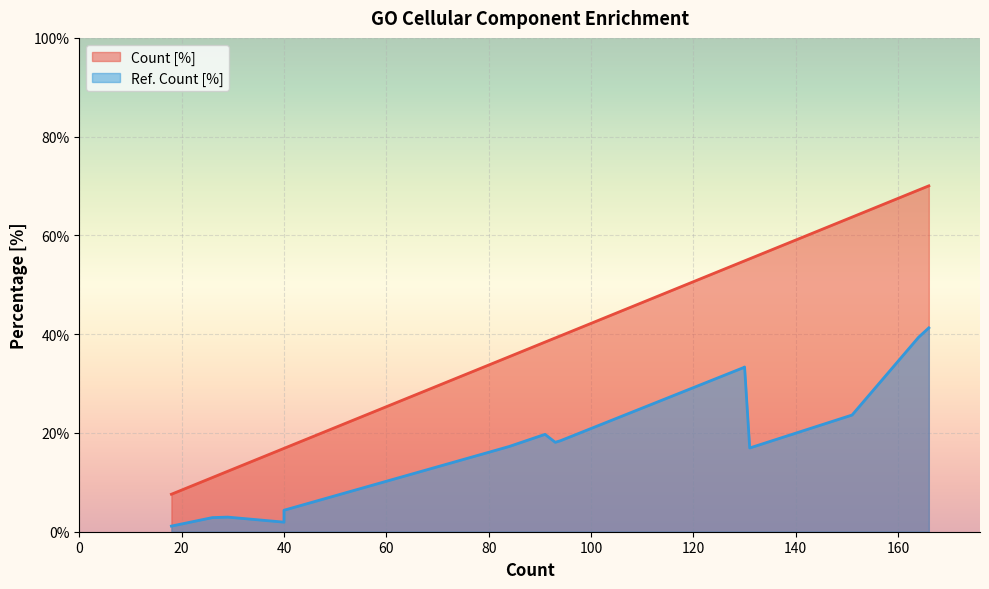

True or false: Ref. Count [%] and Count [%] intersect in this chart.

False